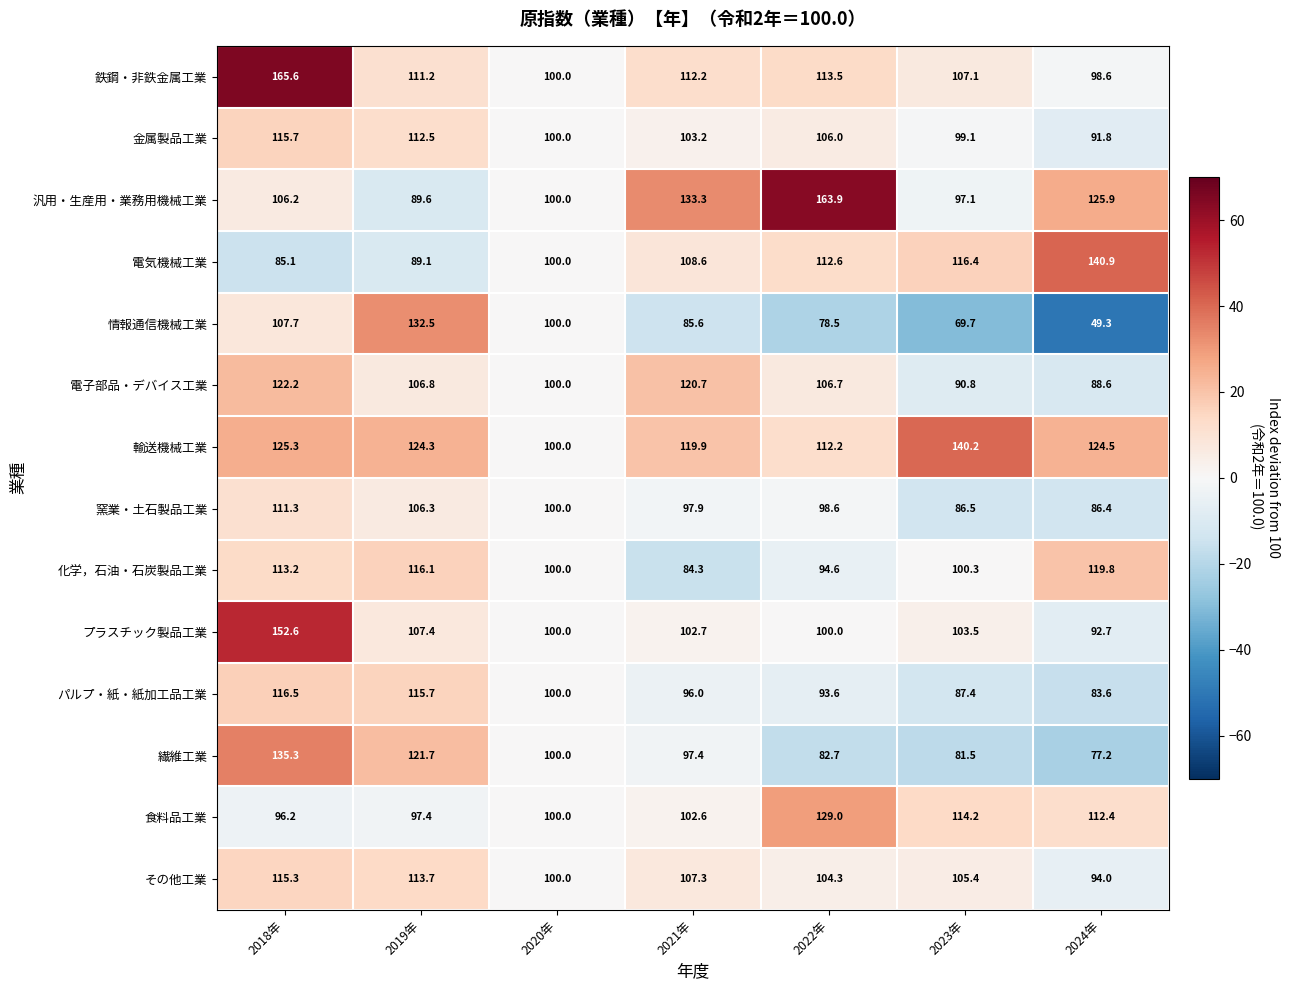

True or false: 金属製品工業 has a value of 100.0 at 2020年.

True